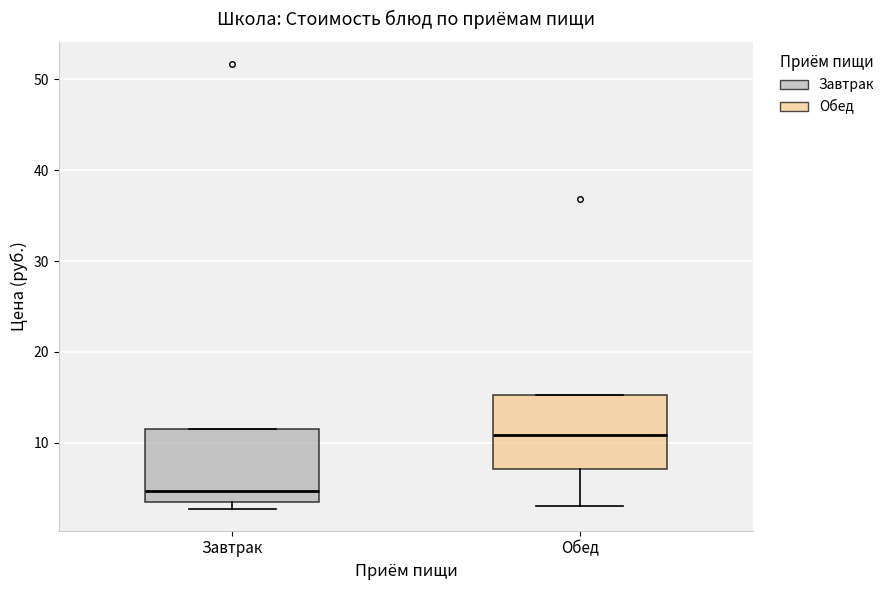

Which box's median line is the highest?

Обед